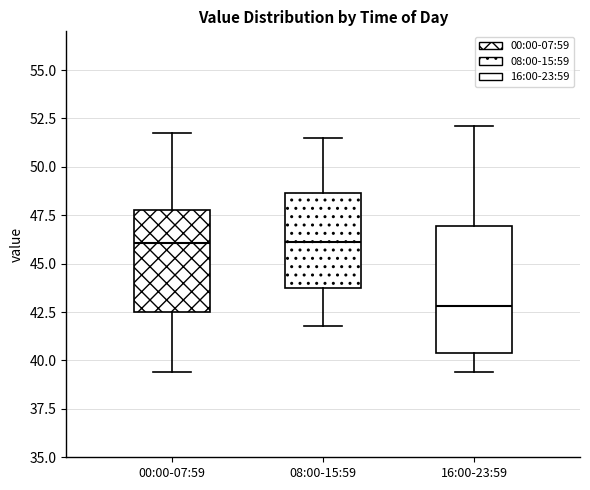

Which box is the tallest, from its lower edge to its upper edge?

16:00-23:59